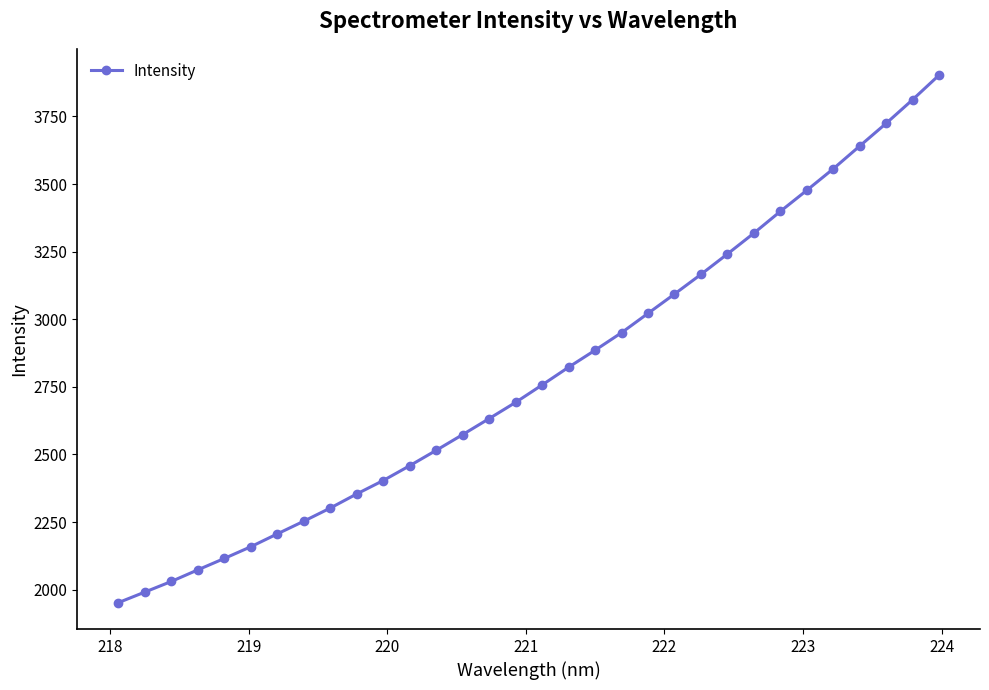

True or false: the data has more than 2 interior local peaks.

False